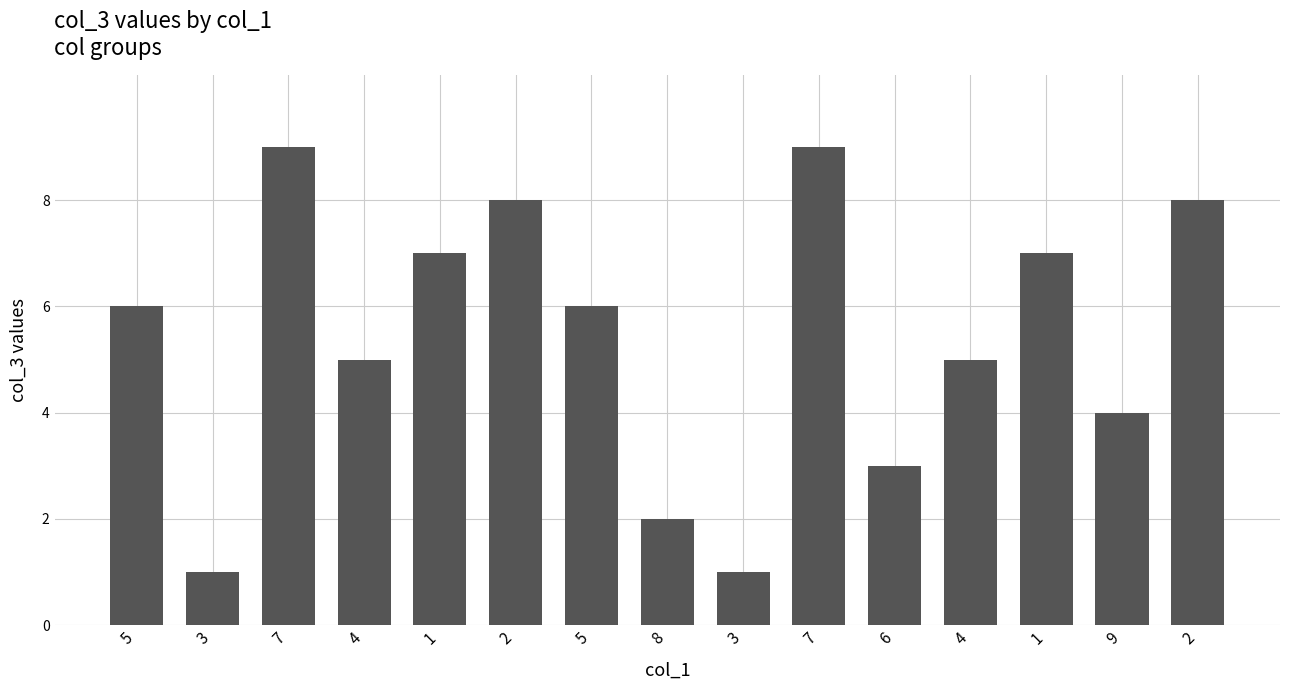

What is the sum of all values?

81